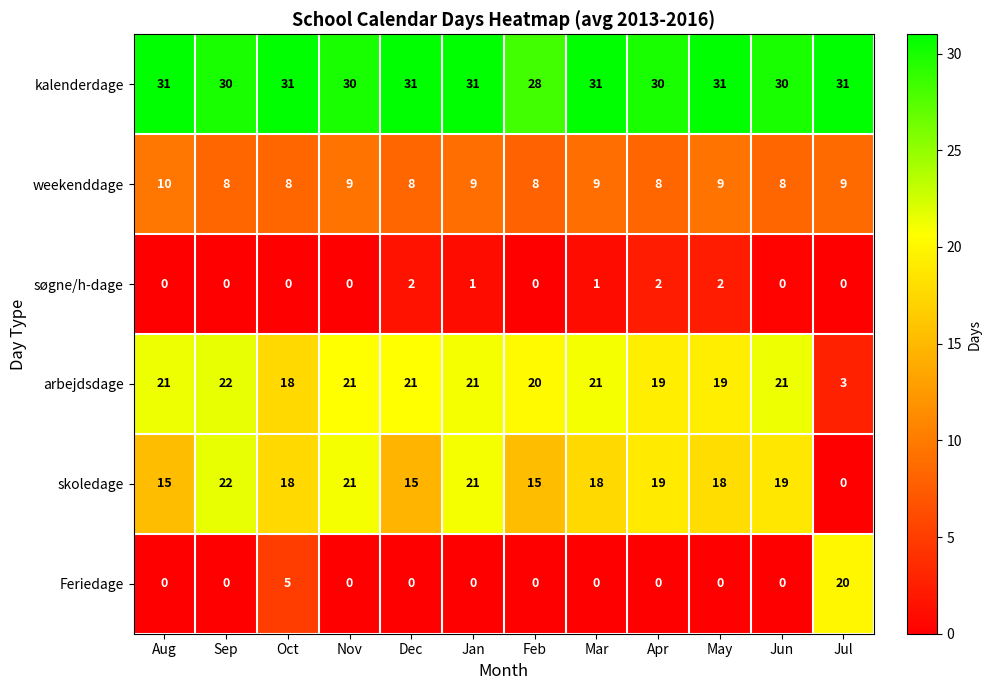

What is the lowest value of the kalenderdage series?

28